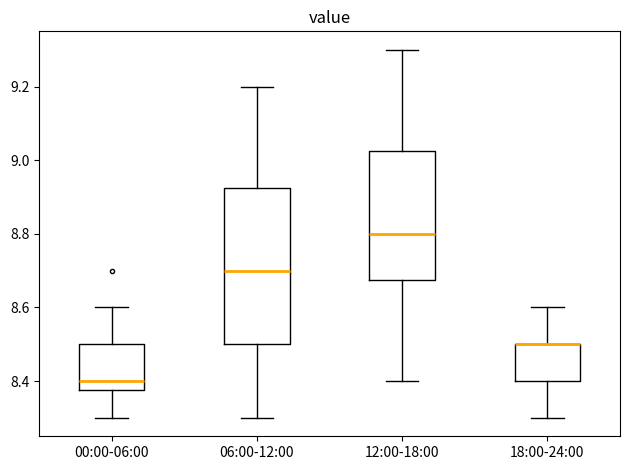

Where is the upper edge of the box for 18:00-24:00 on the y-axis? The values are not printed on the chart, so give them approximately, as read against the axis.

8.50